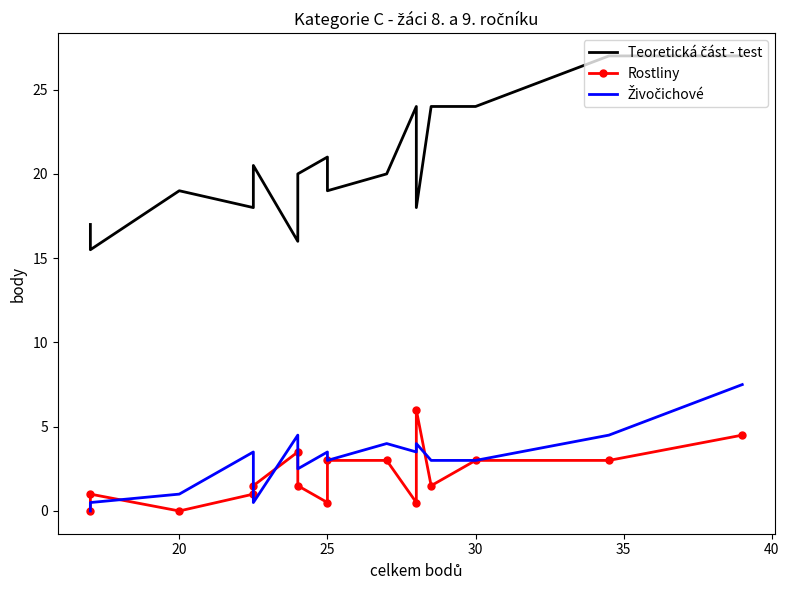

True or false: Živočichové and Teoretická část - test intersect in this chart.

False